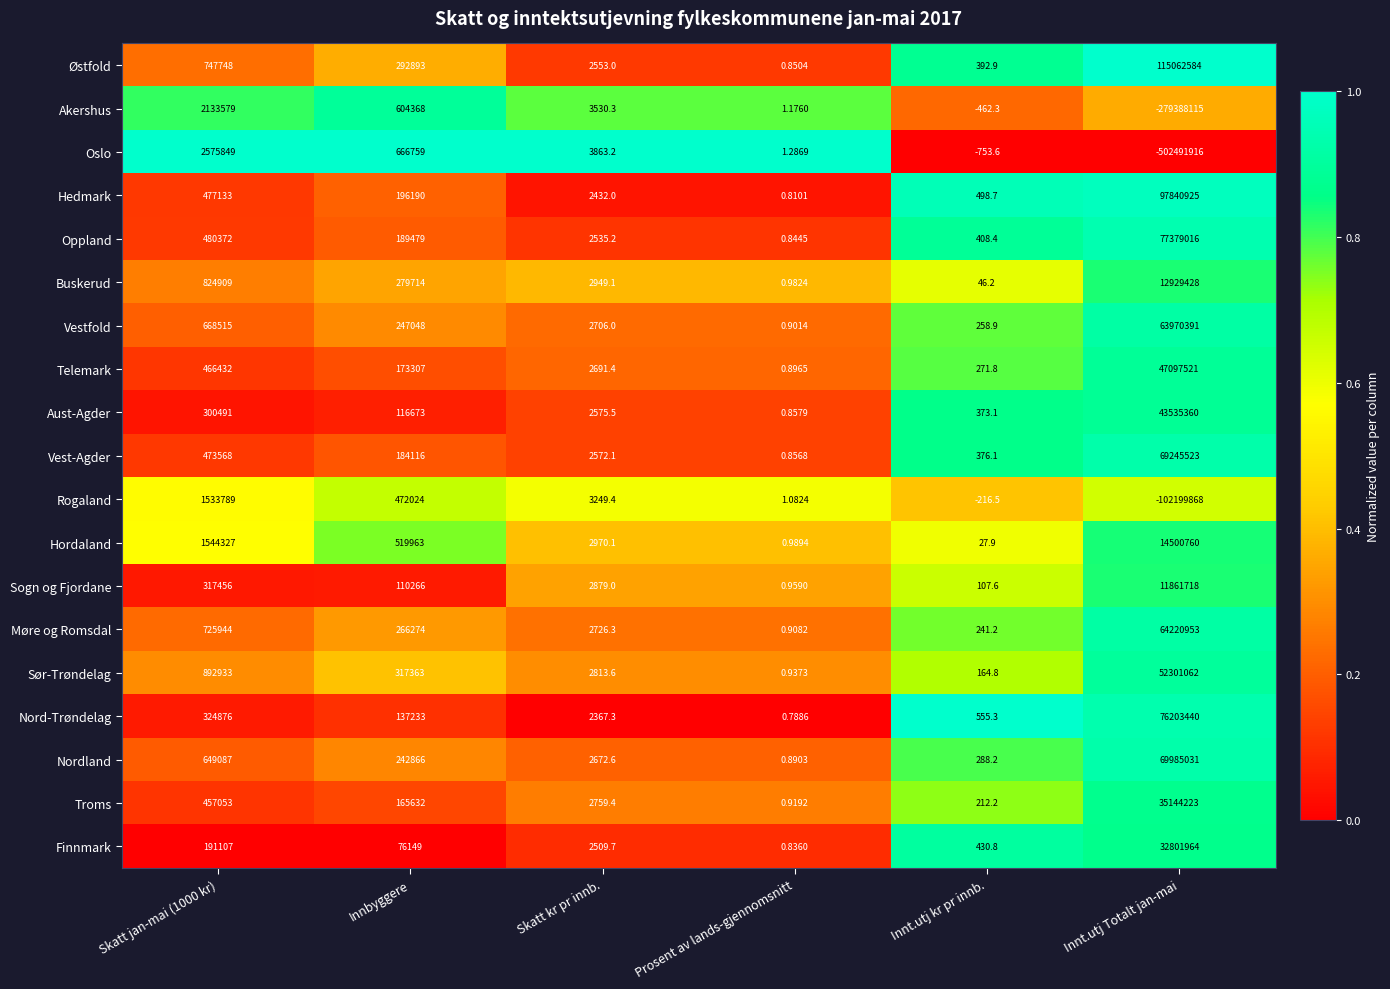

Which series changed the most between Prosent av lands-gjennomsnitt and Innt.utj kr pr innb.?

Oslo